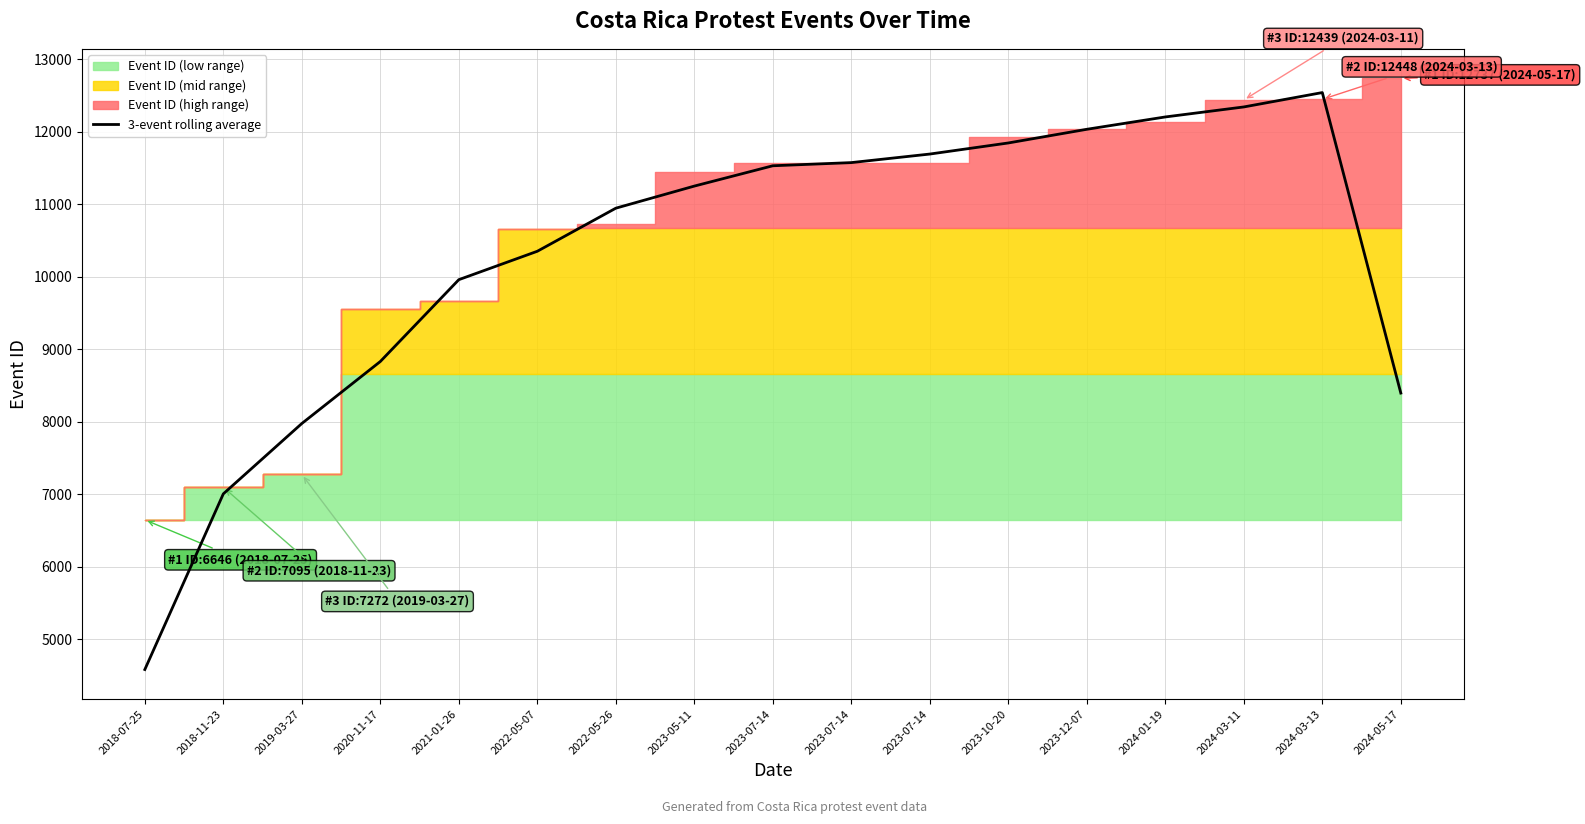

Between 2024-03-13 and 2023-12-07, which is larger?

2024-03-13